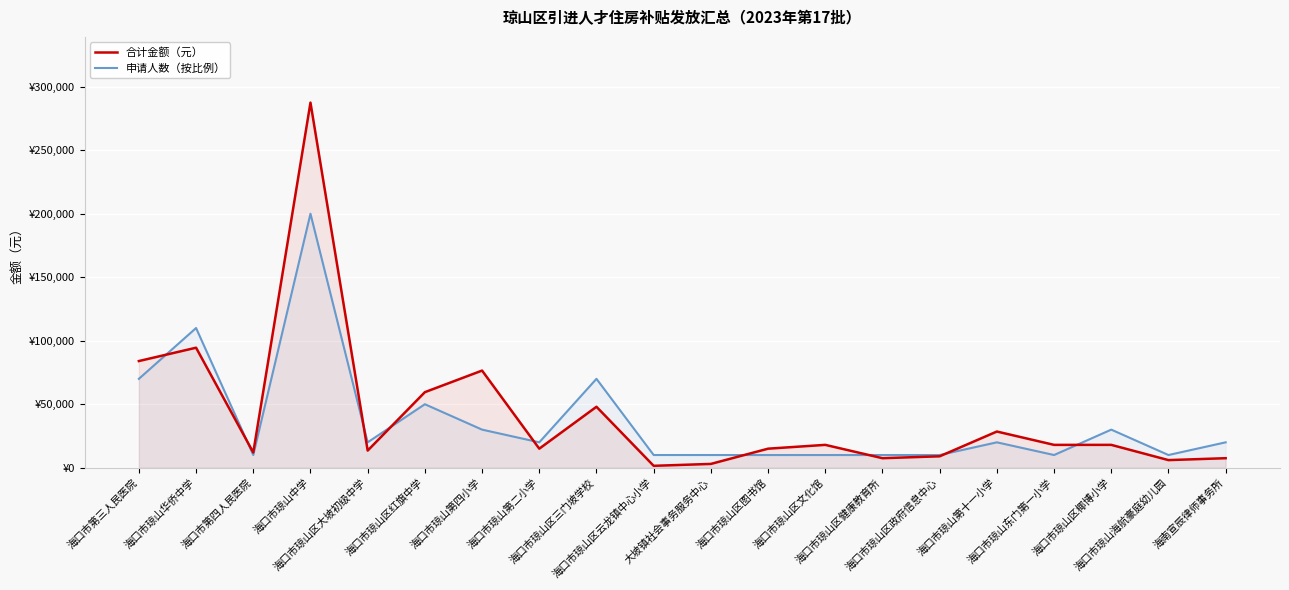

How many times do 合计金额（元） and 申请人数（按比例） cross each other?

9